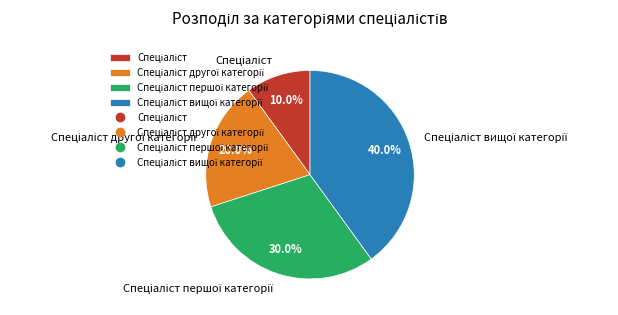

Is there a majority slice in this chart?

No